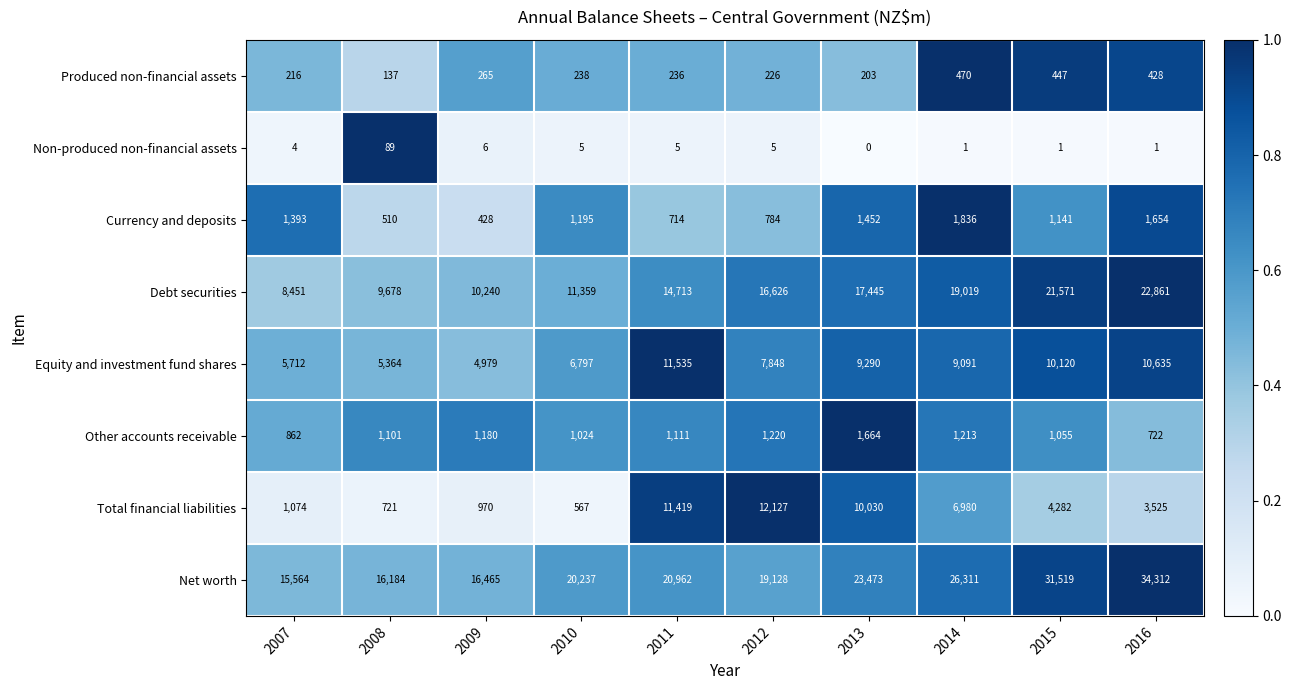

What is the difference between the Equity and investment fund shares values at 2014 and 2009?

4112